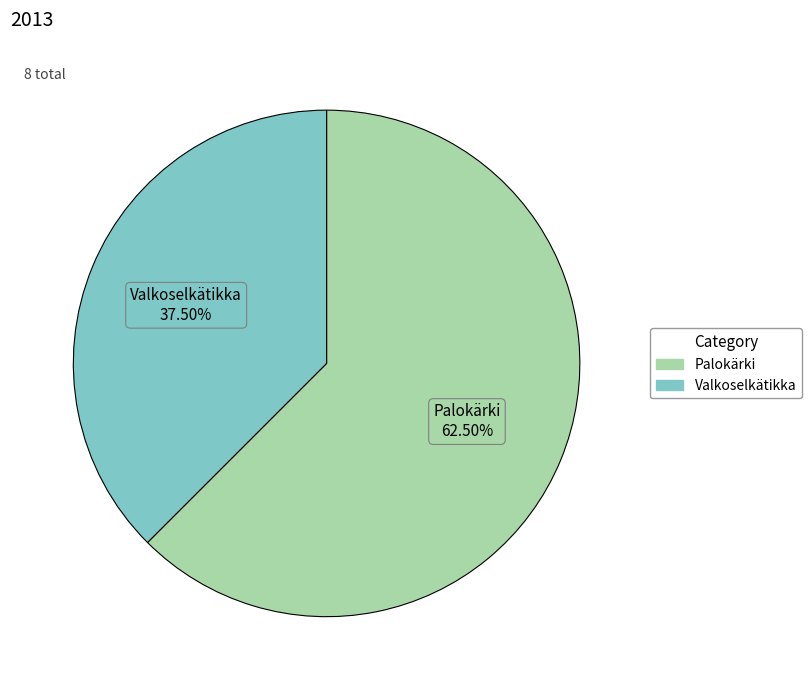

Is there a majority slice in this chart?

Yes